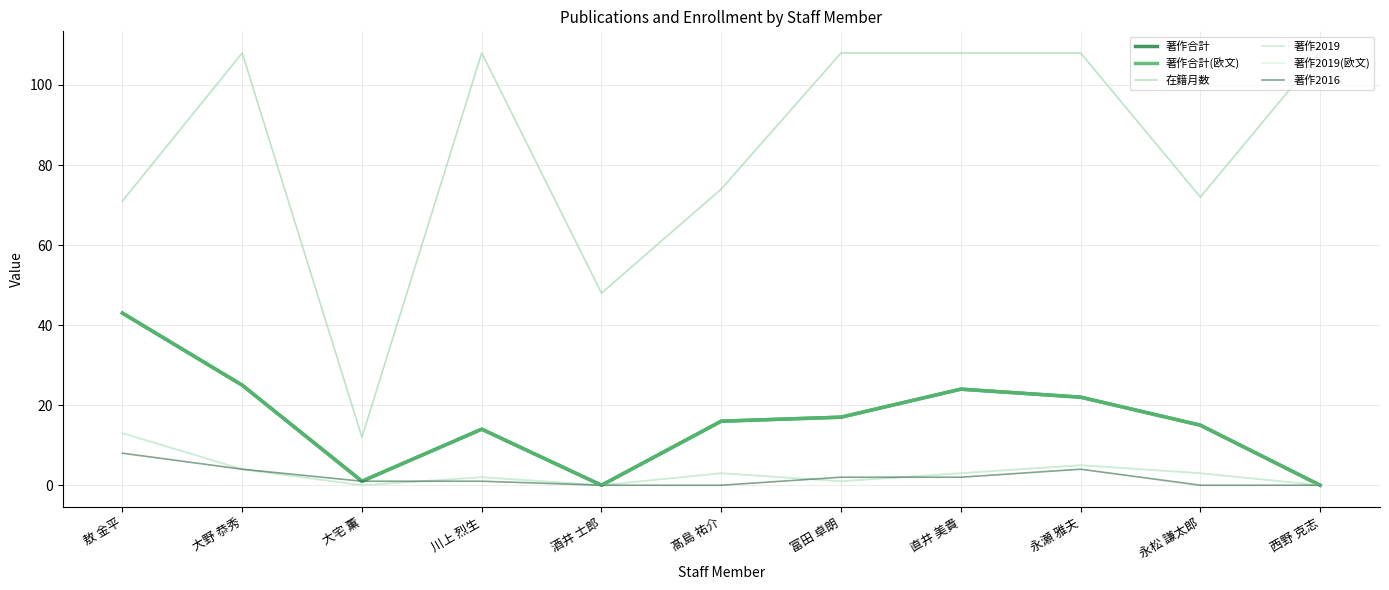

Is this an area chart (filled region under the line)?

No